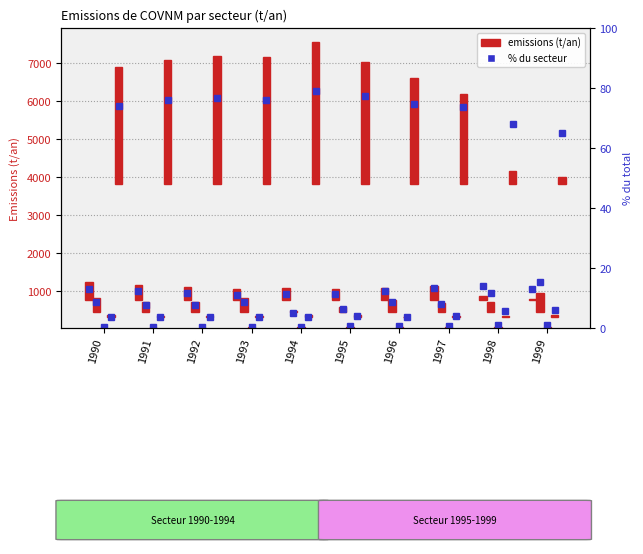

At which category is the sum across all series the highest?

1994